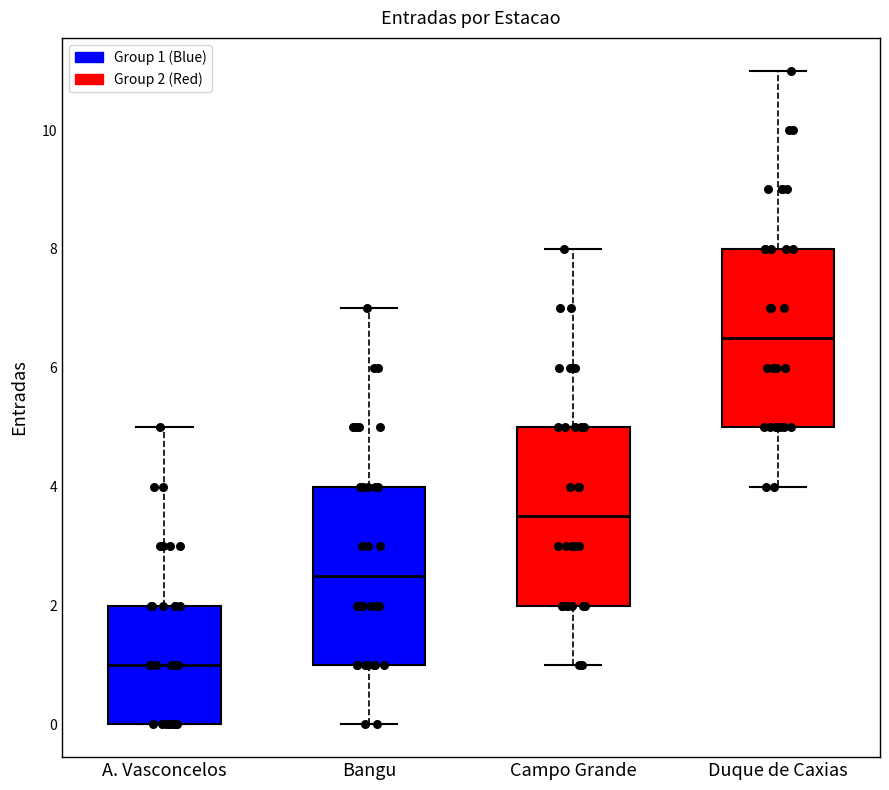

Reading left to right, read every box against the y-axis: the position of its median line, the range the box covers, and the ends of its whiskers. The values are not printed on the chart, so give them approximately, as read against the axis.

A. Vasconcelos: median 1.0, box 0.0 to 2.0, whiskers 0.0 to 5.0
Bangu: median 2.6, box 1.0 to 4.0, whiskers 0.0 to 7.0
Campo Grande: median 3.6, box 2.0 to 5.0, whiskers 1.0 to 8.0
Duque de Caxias: median 6.6, box 5.0 to 8.0, whiskers 4.0 to 11.0